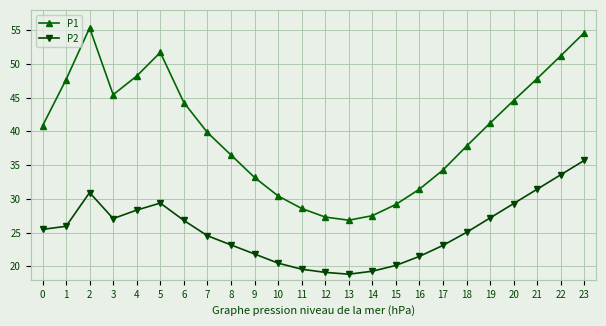

What is the difference between the maximum and minimum values in the P1 series?

28.5